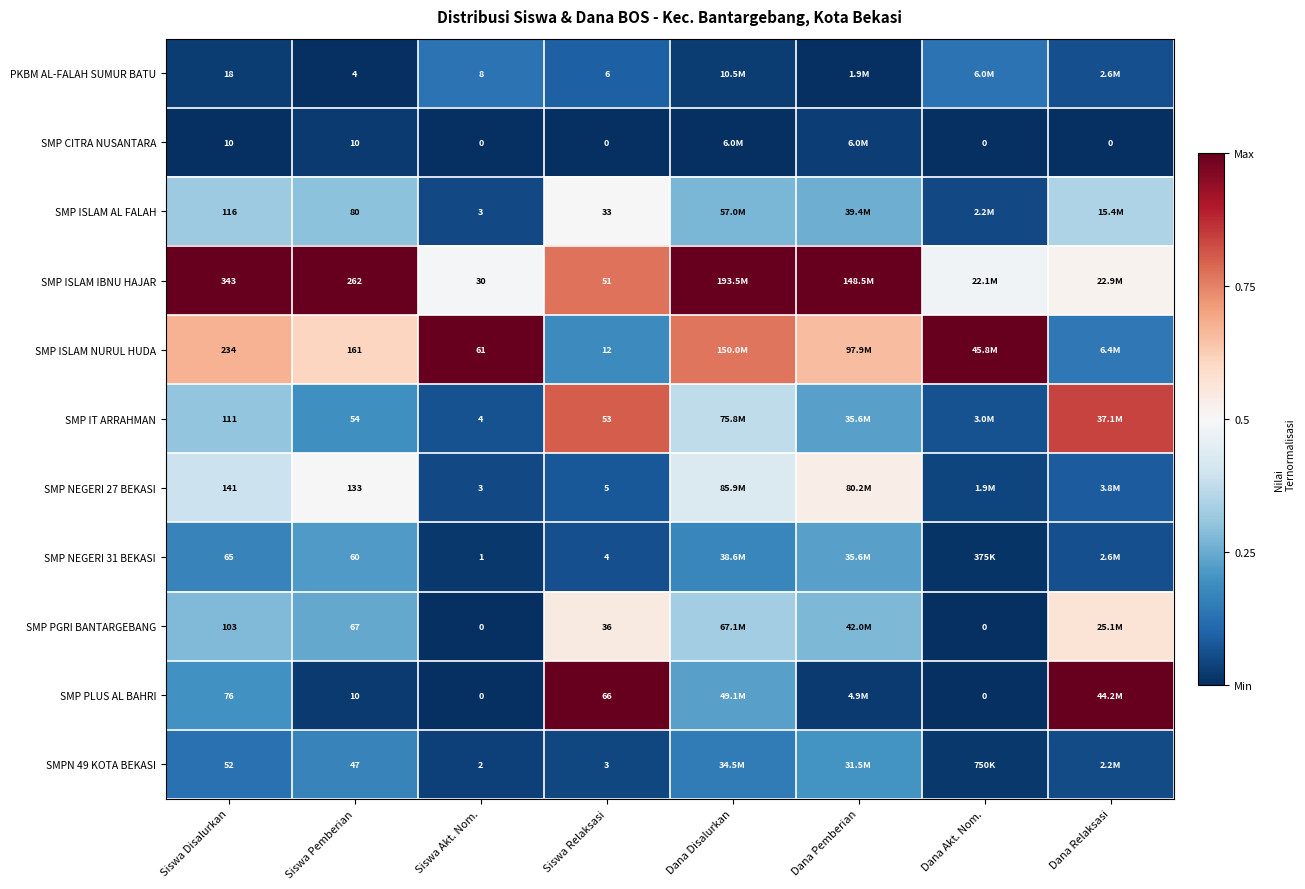

Count the number of data series in this chart.

11